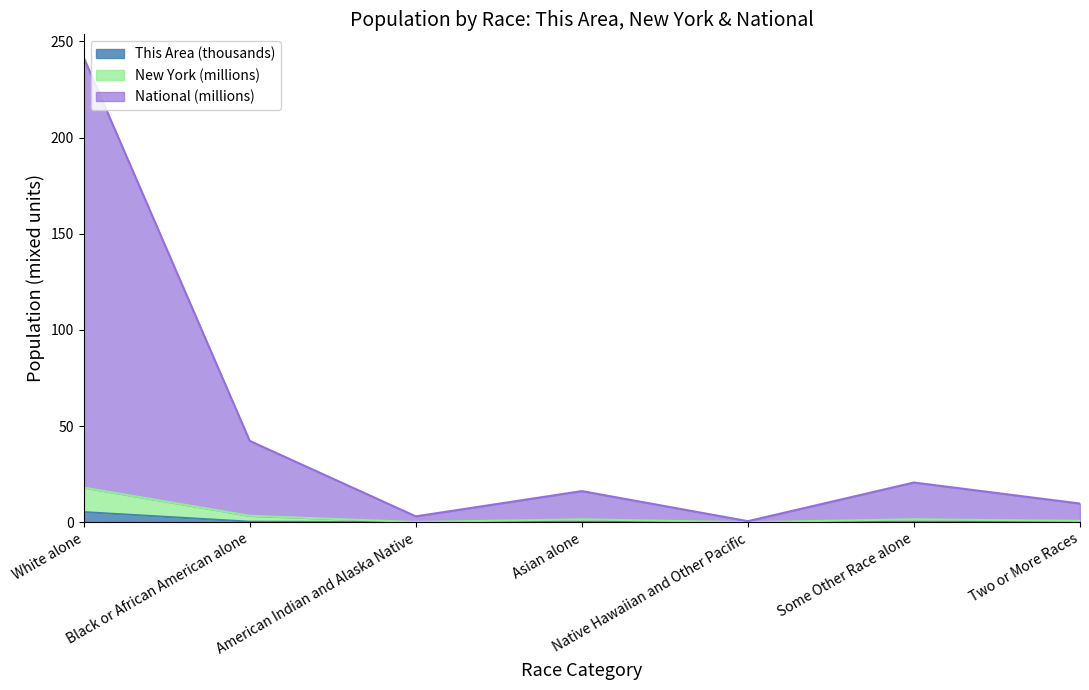

What is the total value across all series at Asian alone?

16.2